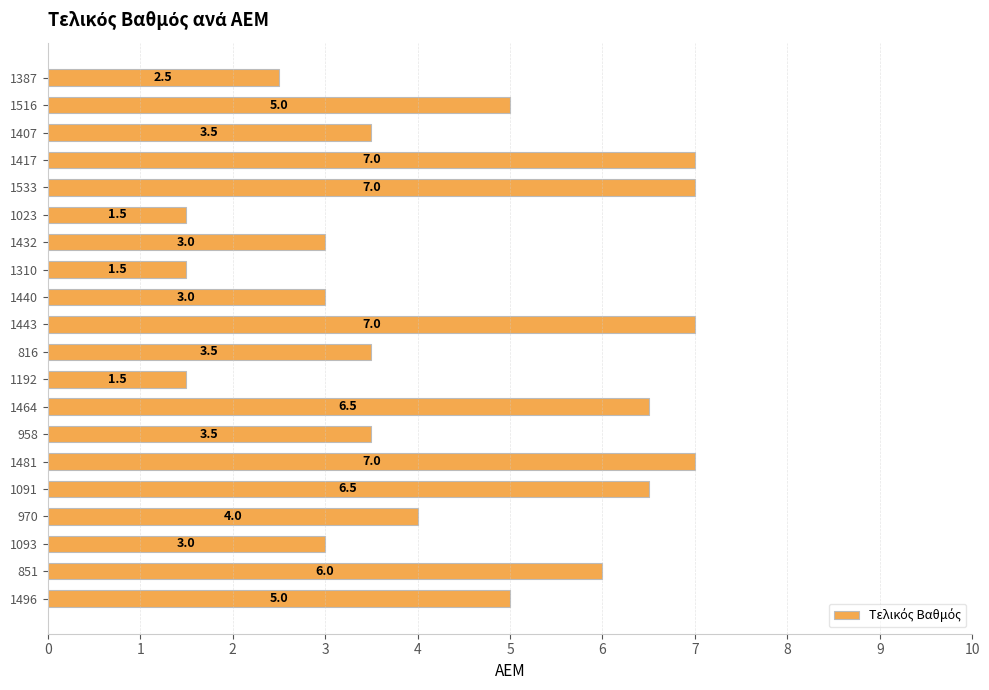

Between 1481 and 816, which is larger?

1481